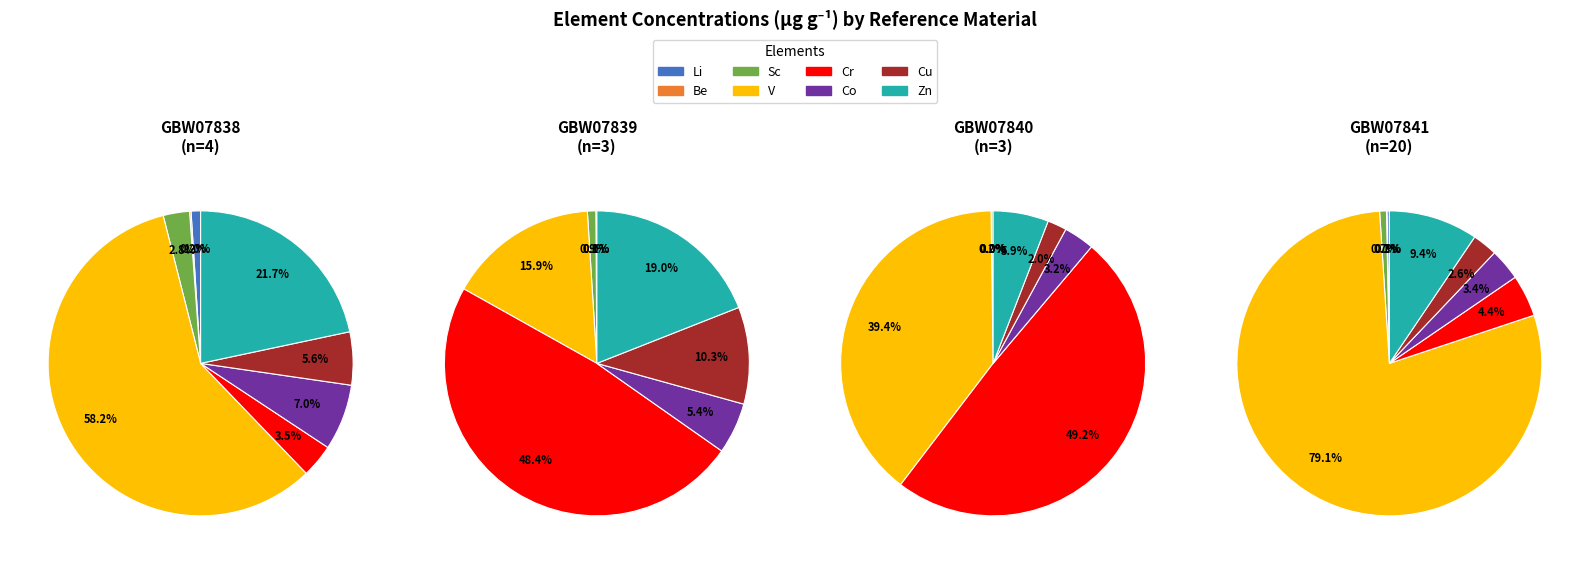

Which slice is the smallest?

Be